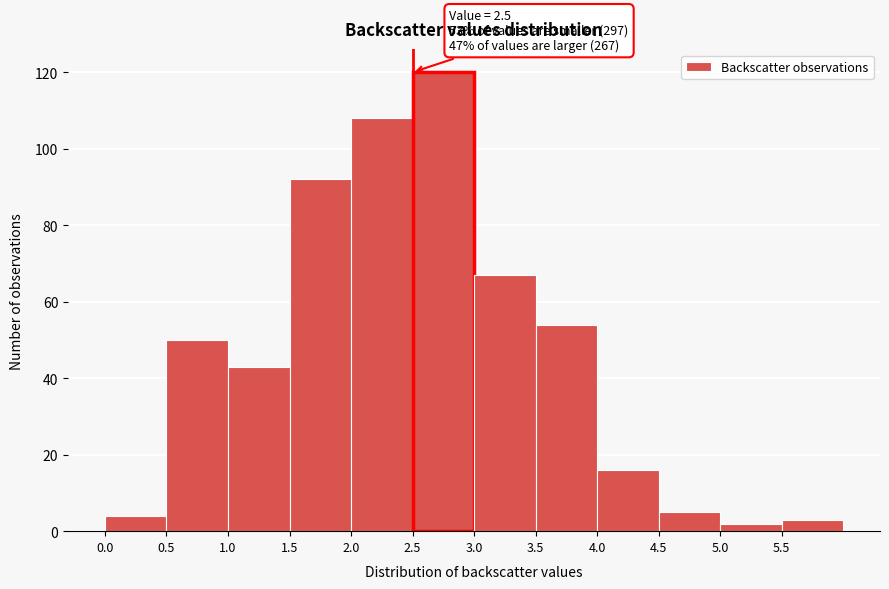

Over which range of the x-axis is the bar tallest?

2.5 to 3.0